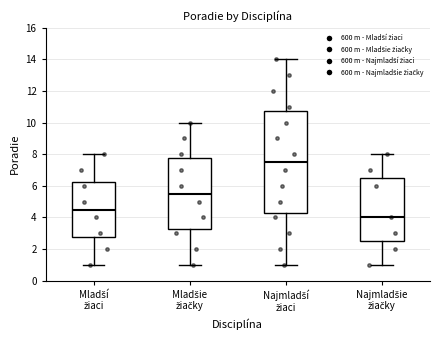

Reading left to right, transcribe this box plot: for each box, give where its median line is, the range the box spans, and where its two whiskers end, as read against the y-axis. The values are not printed on the chart, so give them approximately, as read against the axis.

Mladší žiaci: median 4.6, box 2.8 to 6.2, whiskers 1.0 to 8.0
Mladšie žiačky: median 5.6, box 3.2 to 7.8, whiskers 1.0 to 10.0
Najmladší žiaci: median 7.6, box 4.2 to 10.8, whiskers 1.0 to 14.0
Najmladšie žiačky: median 4.0, box 2.6 to 6.6, whiskers 1.0 to 8.0